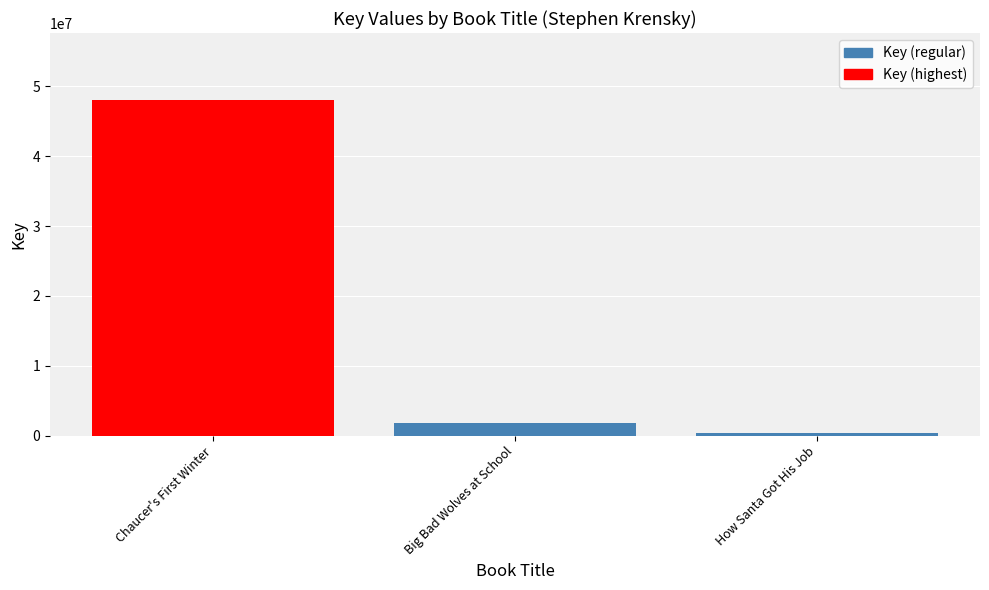

What is the maximum value shown in the chart?

48030097